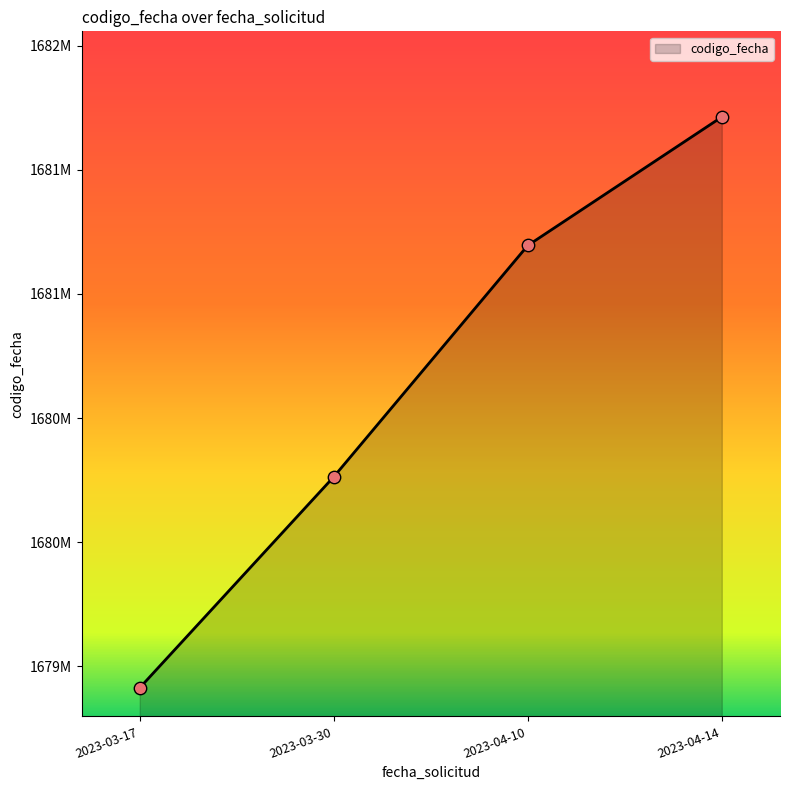

Does the chart have visible grid lines?

No